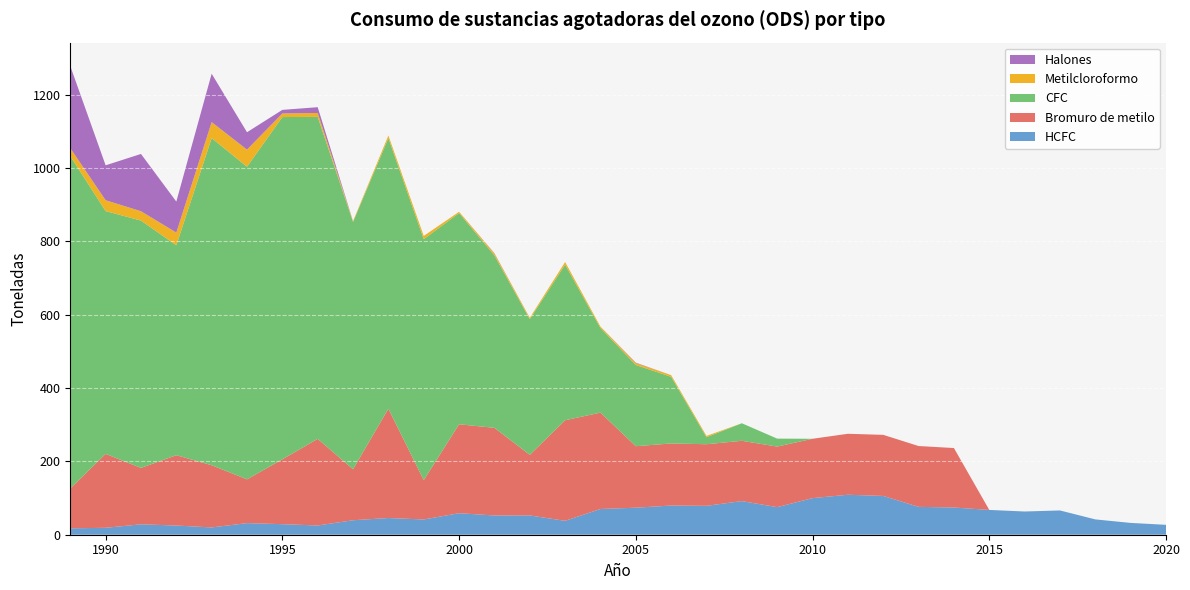

Reading left to right, list all the values displayed in this chart.

HCFC: 17.4	18.9	28.4	25.1	19.9	31.6	28.8	25.2	39.5	45.6	41.6	58.7	52.5	52.6	37.9	70.2	73.7	79.6	78.8	91.7	75.2	99.8	109.0	105.8	76.0	74.2	67.6	63.3	66.2	41.8	32.2	27.0
Bromuro de metilo: 108.7	201.5	153.8	191.7	169.6	119.4	176.8	236.2	139.0	298.1	107.1	242.5	239.0	165.2	274.3	262.8	167.7	169.3	168.0	164.4	165.2	161.9	166.3	166.6	165.9	162.2	0.0	0.0	0.0	0.0	0.0	0.0
CFC: 906.5	662.3	674.6	572.7	892.2	852.6	933.5	878.2	674.5	737.9	657.5	576.0	470.2	370.2	424.5	230.8	221.5	181.8	19.2	47.9	21.7	0.0	0.0	0.0	0.0	0.0	0.0	0.0	0.0	0.0	0.0	0.0
Metilcloroformo: 21.7	29.6	25.5	34.5	43.6	46.7	9.8	10.6	2.3	7.1	8.7	3.5	5.2	3.5	7.0	3.7	5.2	4.5	3.5	0.0	0.0	0.0	0.0	0.0	0.0	0.0	0.0	0.0	0.0	0.0	0.0	0.0
Halones: 223.9	95.2	156.2	84.6	132.0	47.4	9.8	15.8	0.0	0.0	0.0	0.0	0.9	0.0	0.0	0.0	1.2	0.0	0.0	0.0	0.0	0.0	0.0	0.0	0.0	0.0	0.0	0.0	0.0	0.0	0.0	0.0